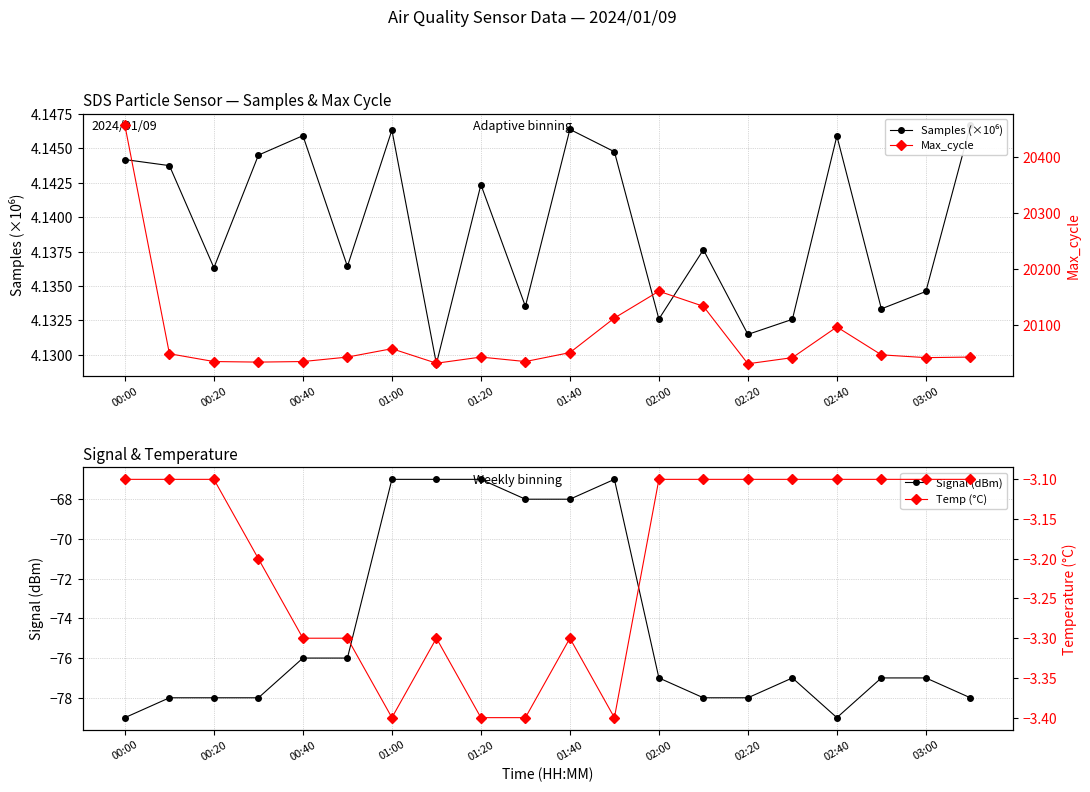

At which category does the chart reach its peak across all series?

00:00